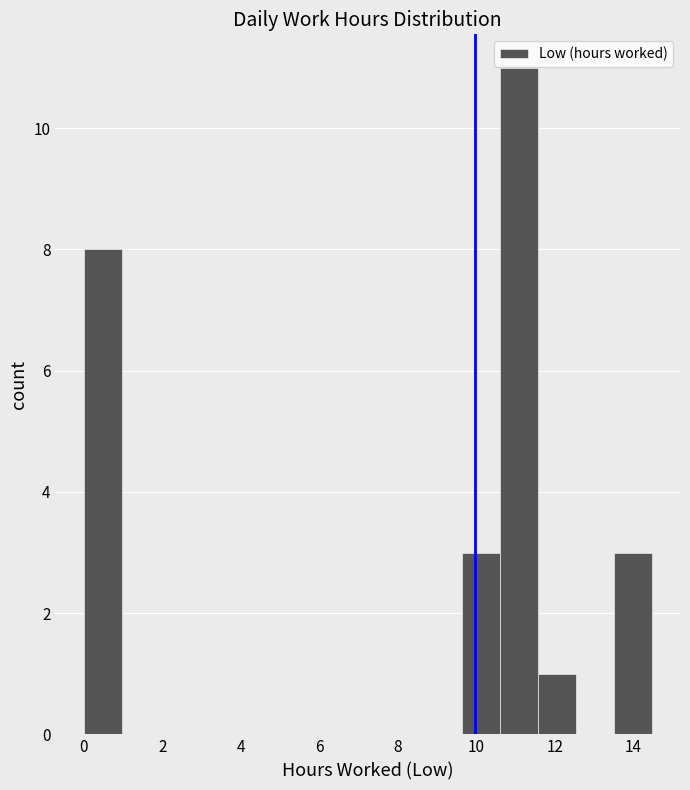

Which range on the x-axis has the tallest bar?

10.6 to 11.6